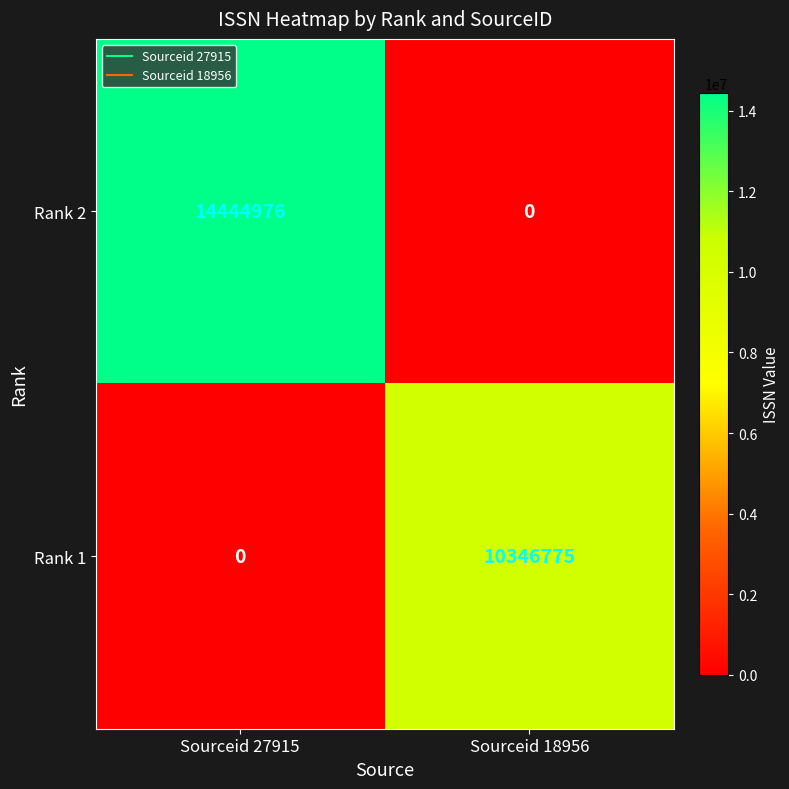

The Rank 2 series shows 0 at Sourceid 18956. True or false?

True